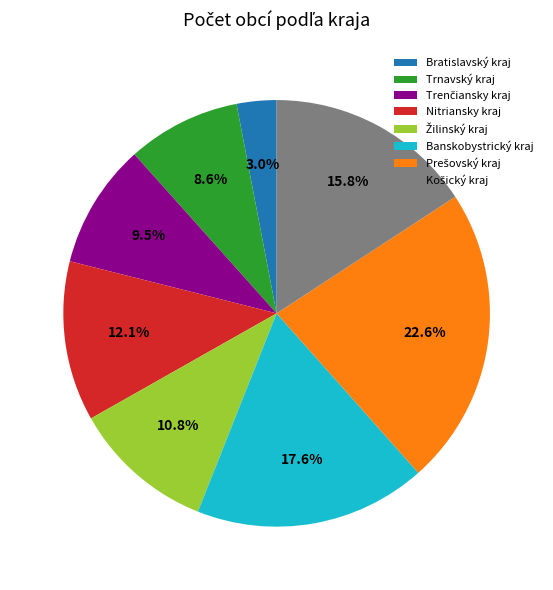

What is the smallest slice in the pie chart?

Bratislavský kraj